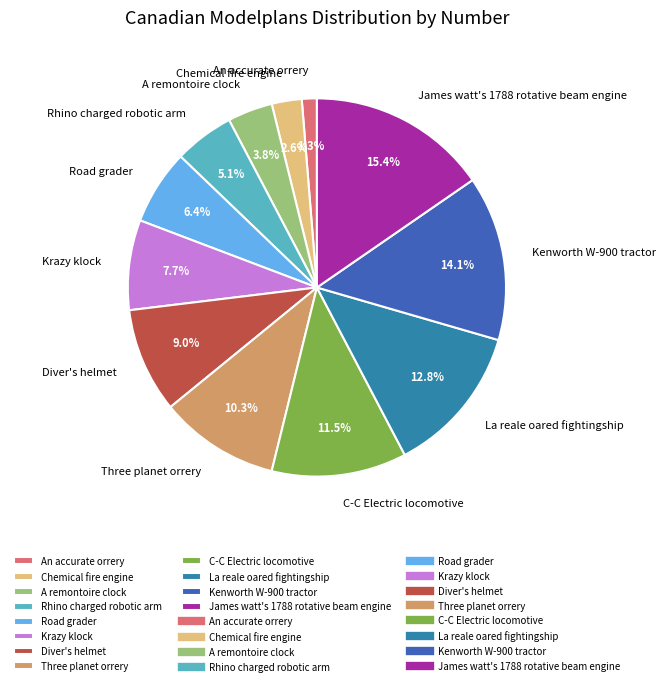

What is the largest slice in the pie chart?

James watt's 1788 rotative beam engine